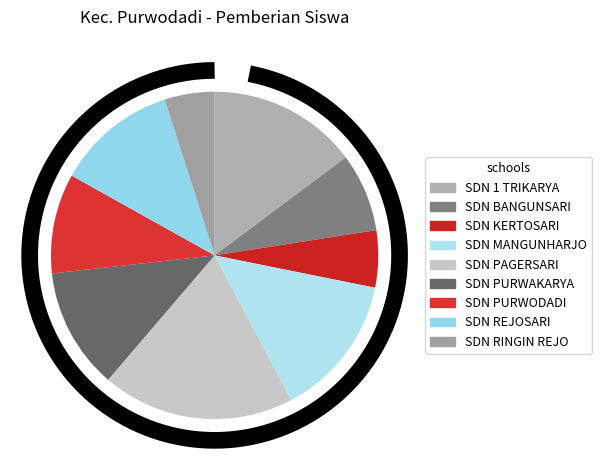

What is the smallest slice in the pie chart?

SDN RINGIN REJO